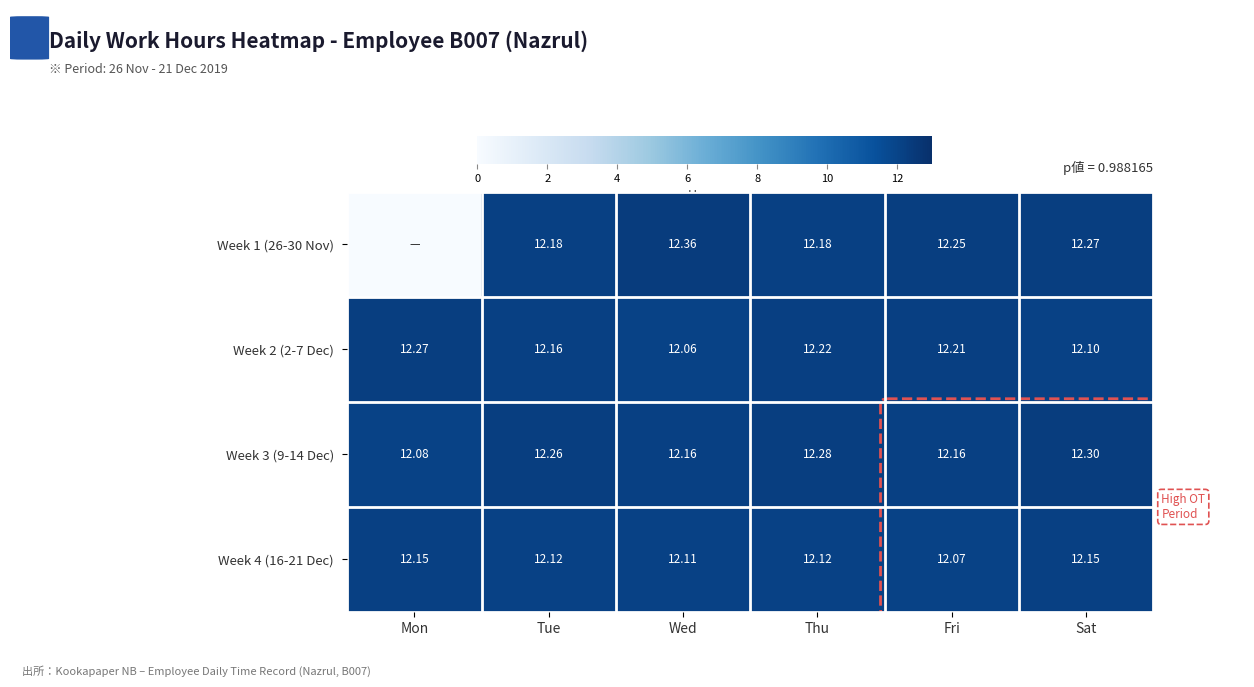

At which label is Week 4 (16-21 Dec) closest to 12?

Fri